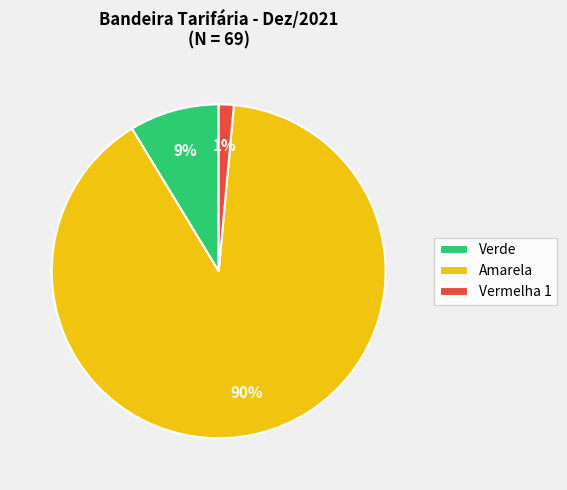

Count the number of slices in the pie.

3